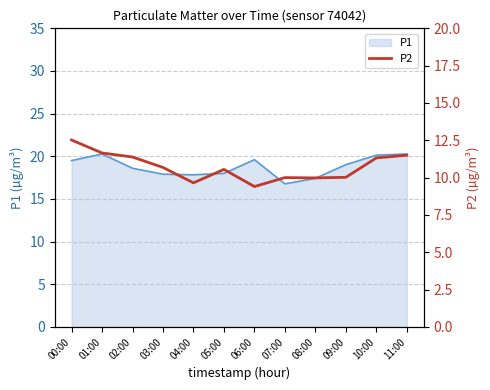

Is it true that the value at 08:00 is 5.1?

False